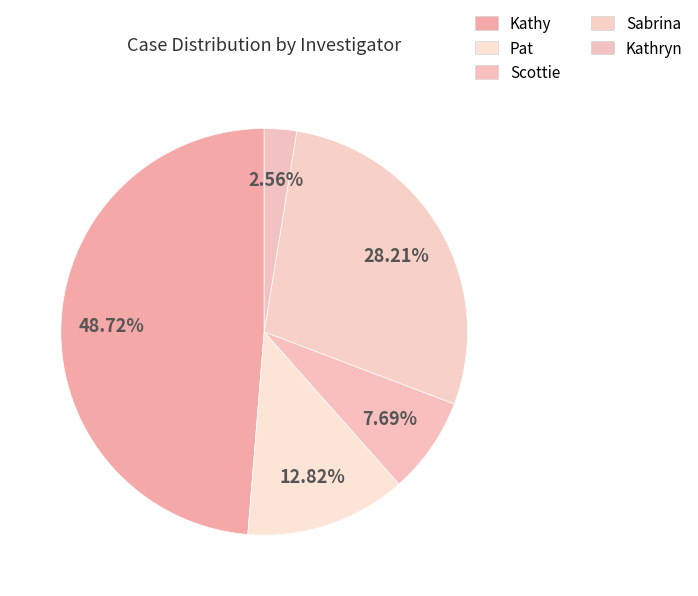

How many slices are in this pie chart?

5